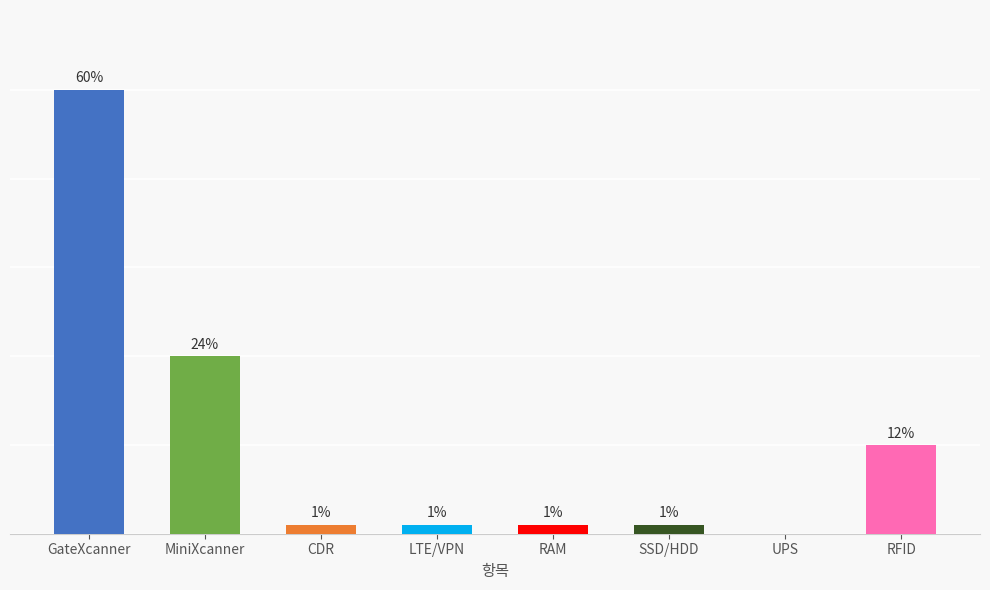

The chart shows a value of 1 at RAM. True or false?

True